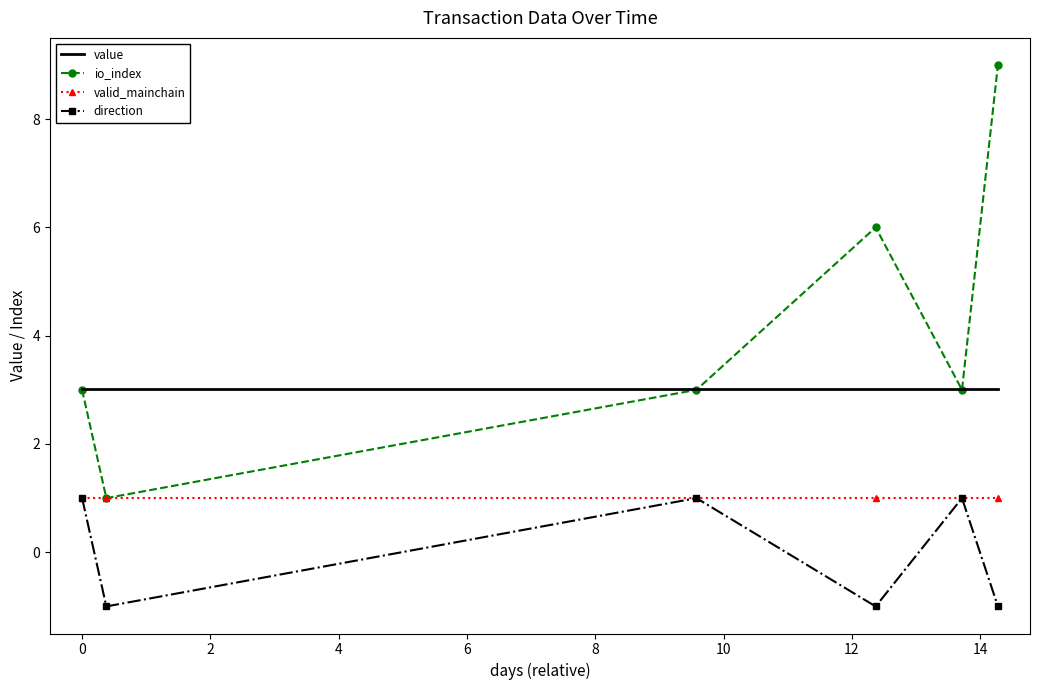

Which series has the largest total across all categories?

io_index